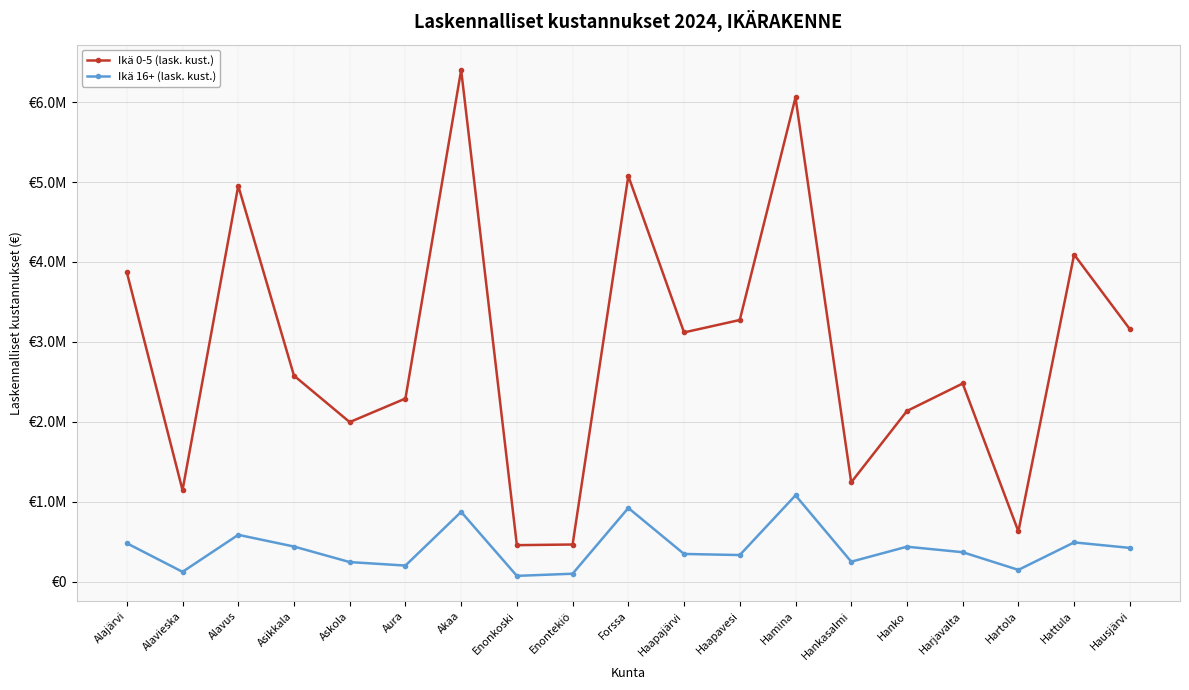

Reading left to right, transcribe all the data shown in this chart.

Ikä 0-5 (lask. kust.): 3872124.6	1146083.4	4952717.5	2578687.6	1997459.6	2292166.8	6401694.4	458433.4	466619.7	5075512.2	3118984.1	3274524.0	6057869.4	1244319.1	2136626.9	2480451.9	630345.9	4093155.0	3159915.7
Ikä 16+ (lask. kust.): 482564.0	124788.9	587750.5	441181.2	246759.1	203262.4	874483.1	74373.7	101214.8	923617.1	348550.5	334777.6	1081396.9	251755.8	439131.3	370202.7	149323.9	493069.8	424269.4